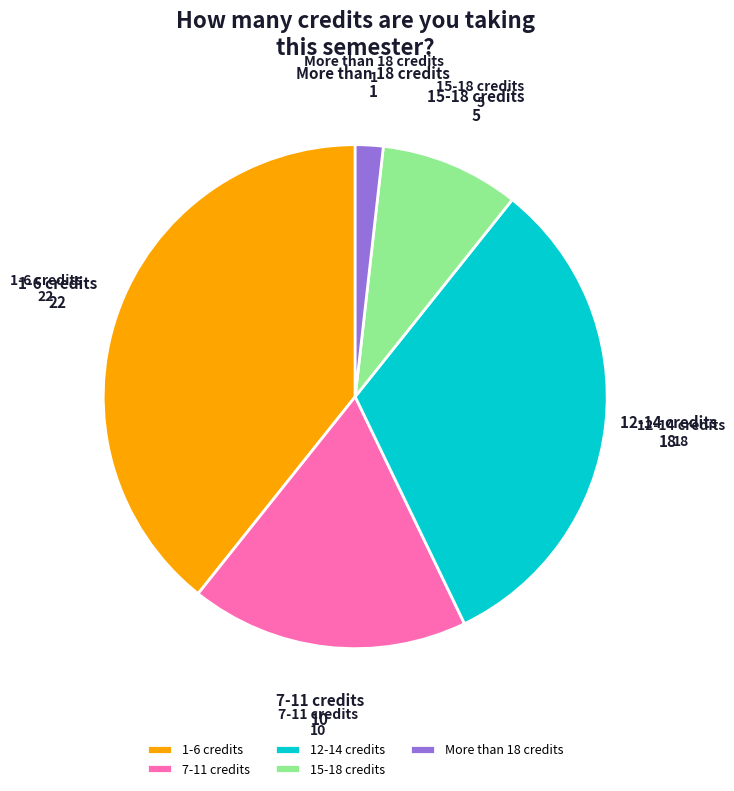

Does More than 18 credits account for over 50% of the chart?

No